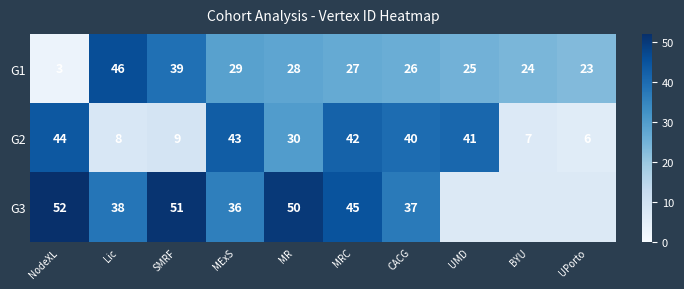

Where does the G1 series first go above 27?

Lic